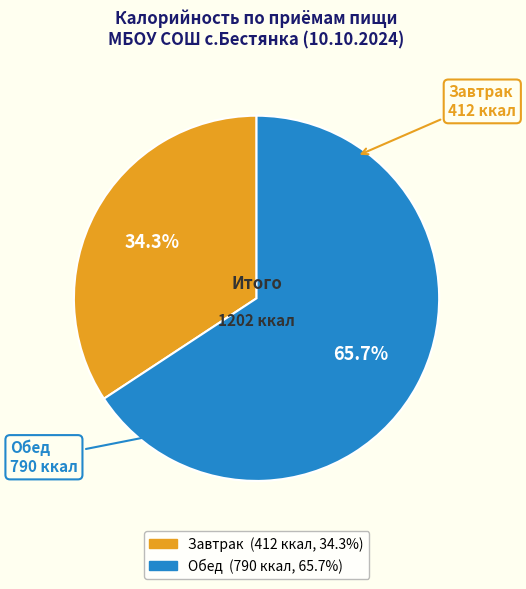

True or false: Завтрак accounts for 42% of the total.

False